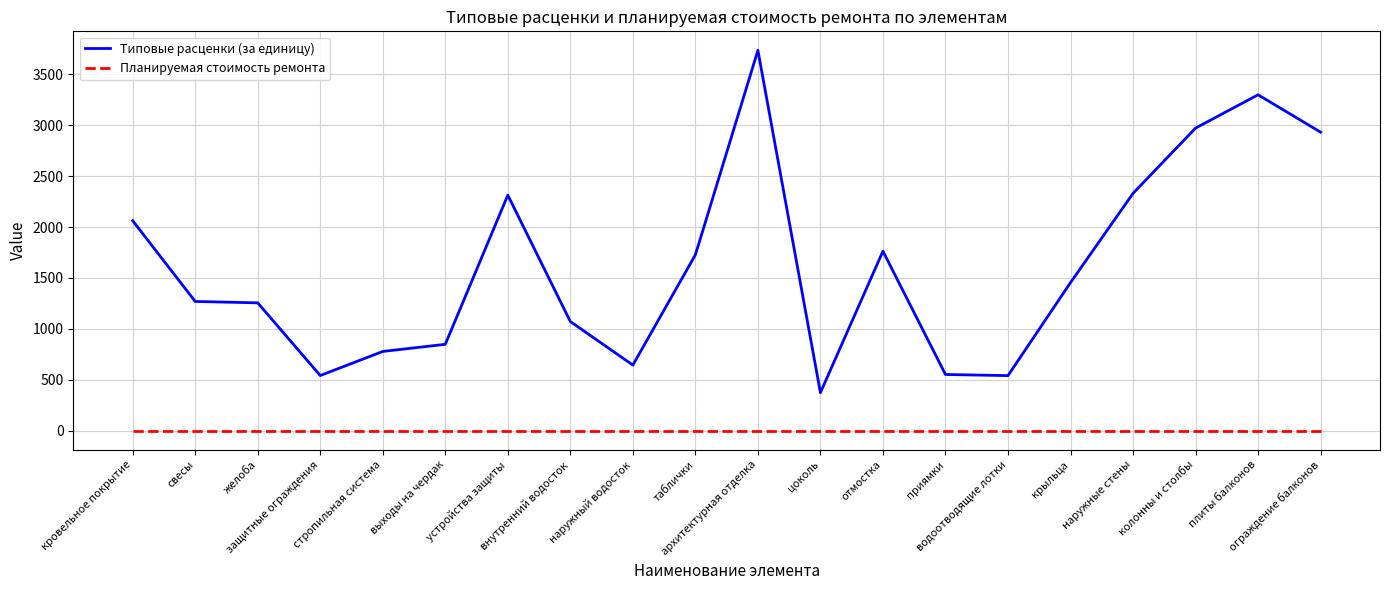

What is the difference between the maximum and minimum values in the Типовые расценки (за единицу) series?

3360.9